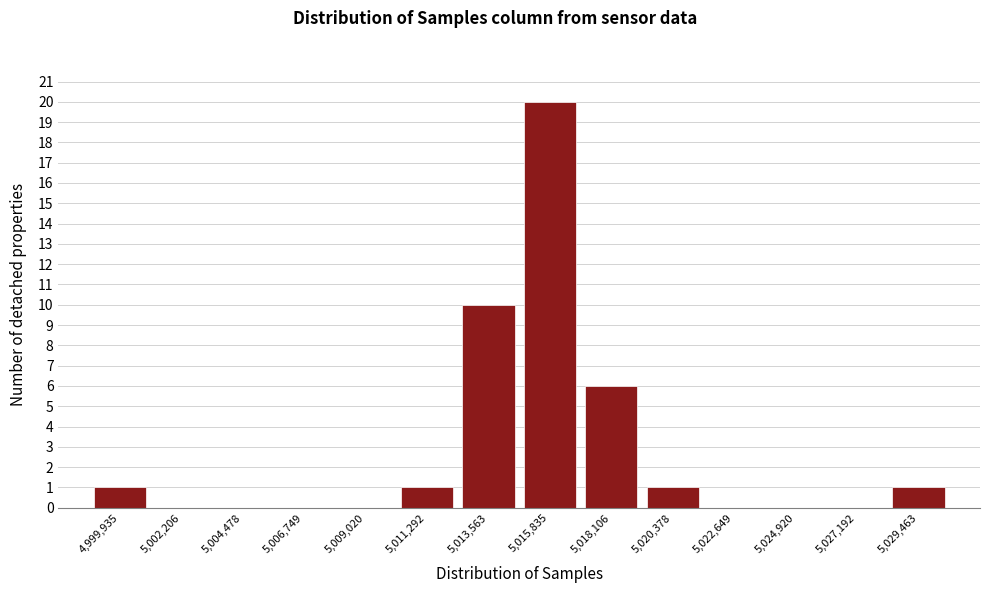

Which range on the x-axis has the tallest bar?

5014500 to 5017000